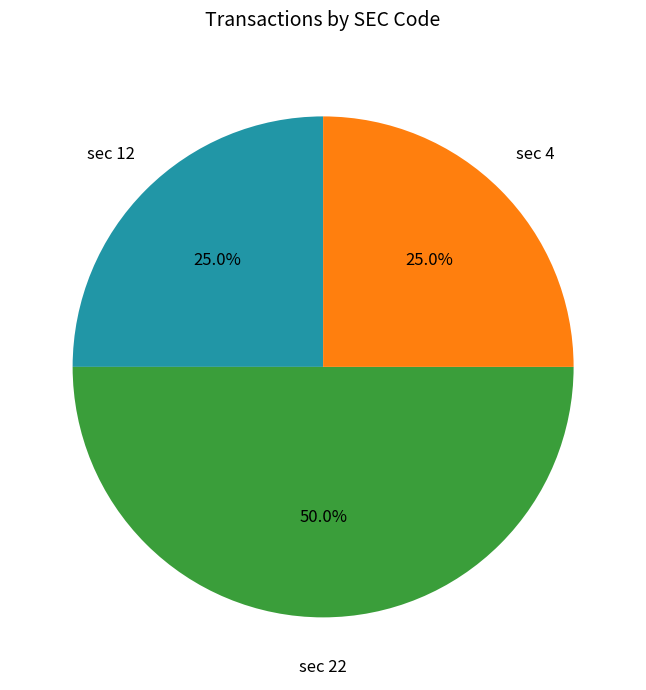

What is the ratio of the value at sec 22 to the value at sec 4?

2.0